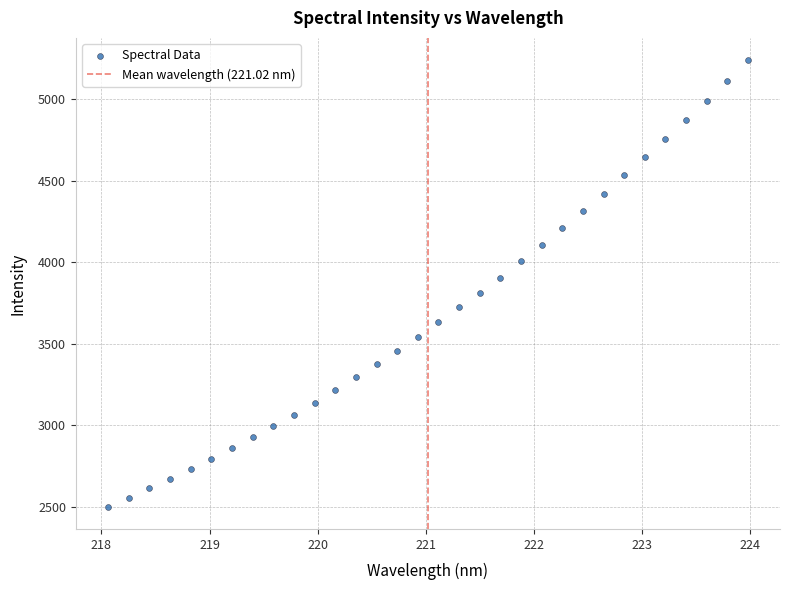

What is the range of Y values (max minus min)?

2734.5